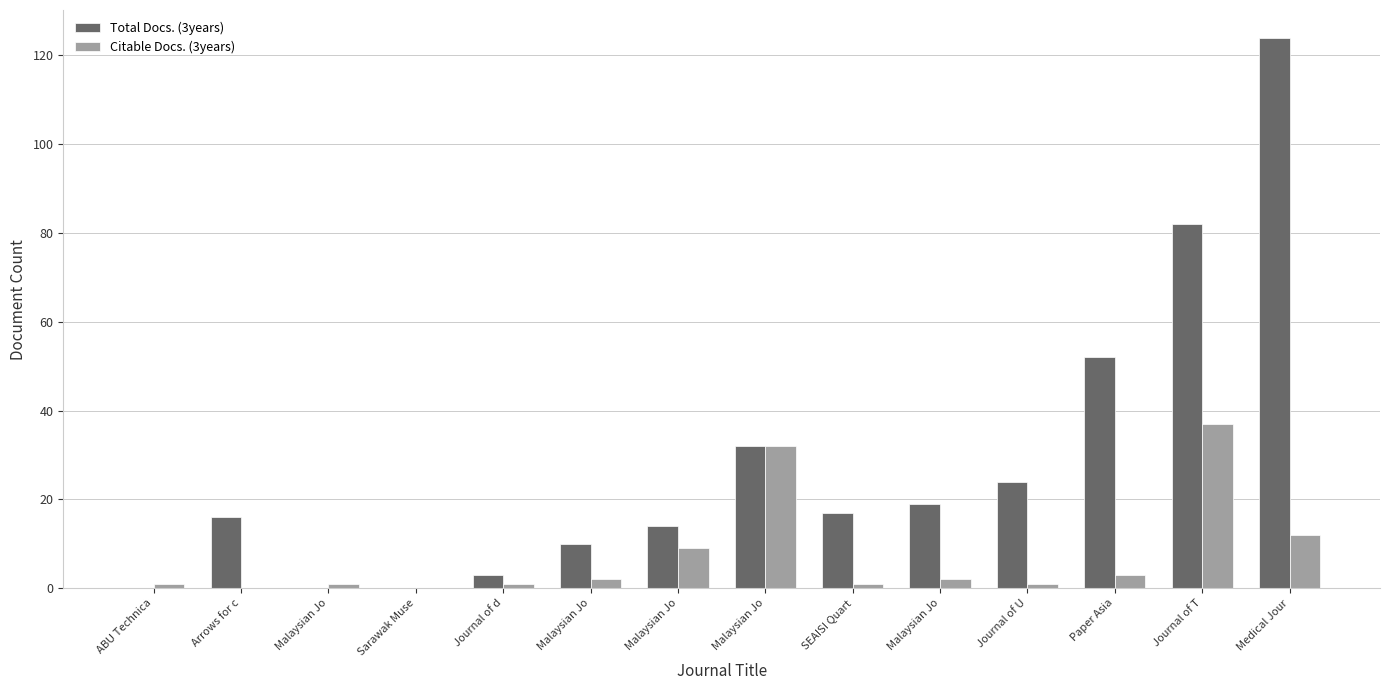

How many series are shown in this chart?

2